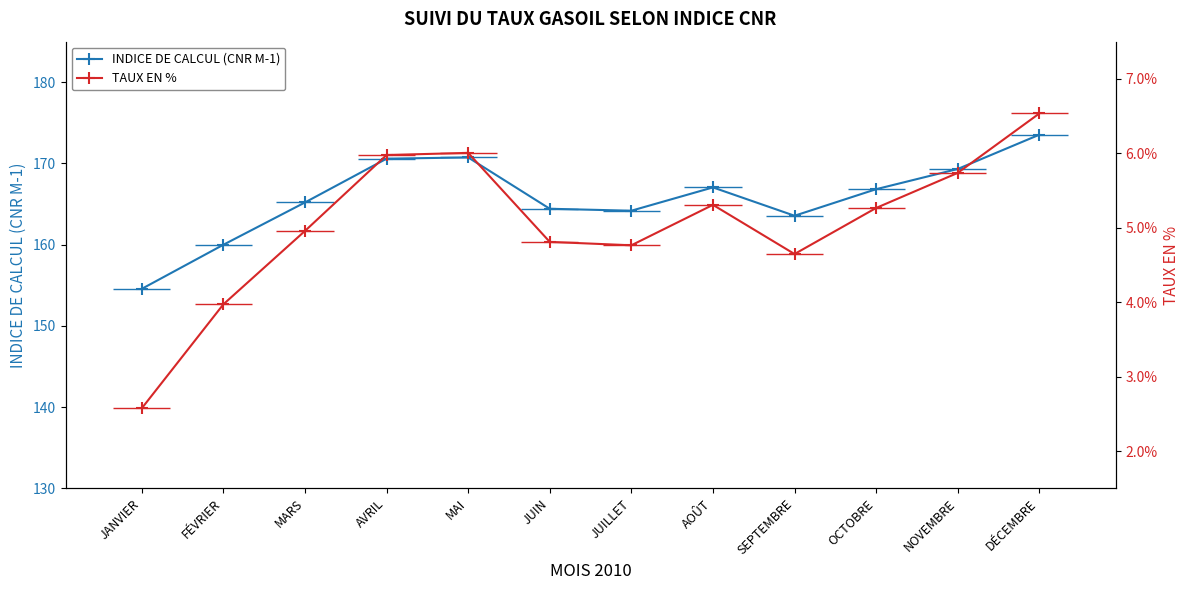

Reading left to right, what are all the values shown in this chart?

INDICE DE CALCUL (CNR M-1): JANVIER=154.6	FÉVRIER=160.0	MARS=165.2	AVRIL=170.6	MAI=170.7	JUIN=164.4	JUILLET=164.2	AOÛT=167.1	SEPTEMBRE=163.6	OCTOBRE=166.8	NOVEMBRE=169.3	DÉCEMBRE=173.5
TAUX EN %: JANVIER=0.0	FÉVRIER=0.0	MARS=0.0	AVRIL=0.1	MAI=0.1	JUIN=0.0	JUILLET=0.0	AOÛT=0.1	SEPTEMBRE=0.0	OCTOBRE=0.1	NOVEMBRE=0.1	DÉCEMBRE=0.1